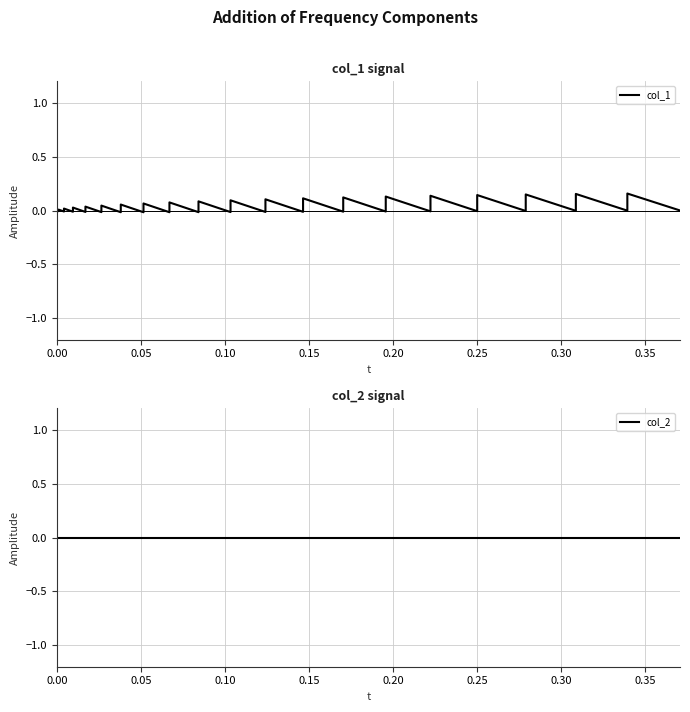

How many intersections are there between col_2 and col_1?

37